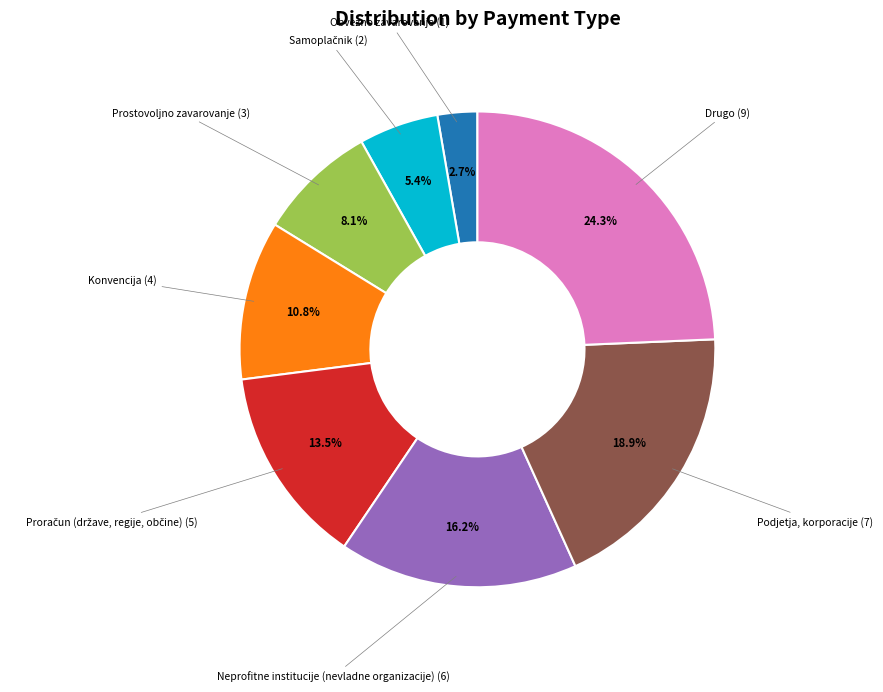

Between Obvezno zavarovanje and Podjetja, korporacije, which is larger?

Podjetja, korporacije